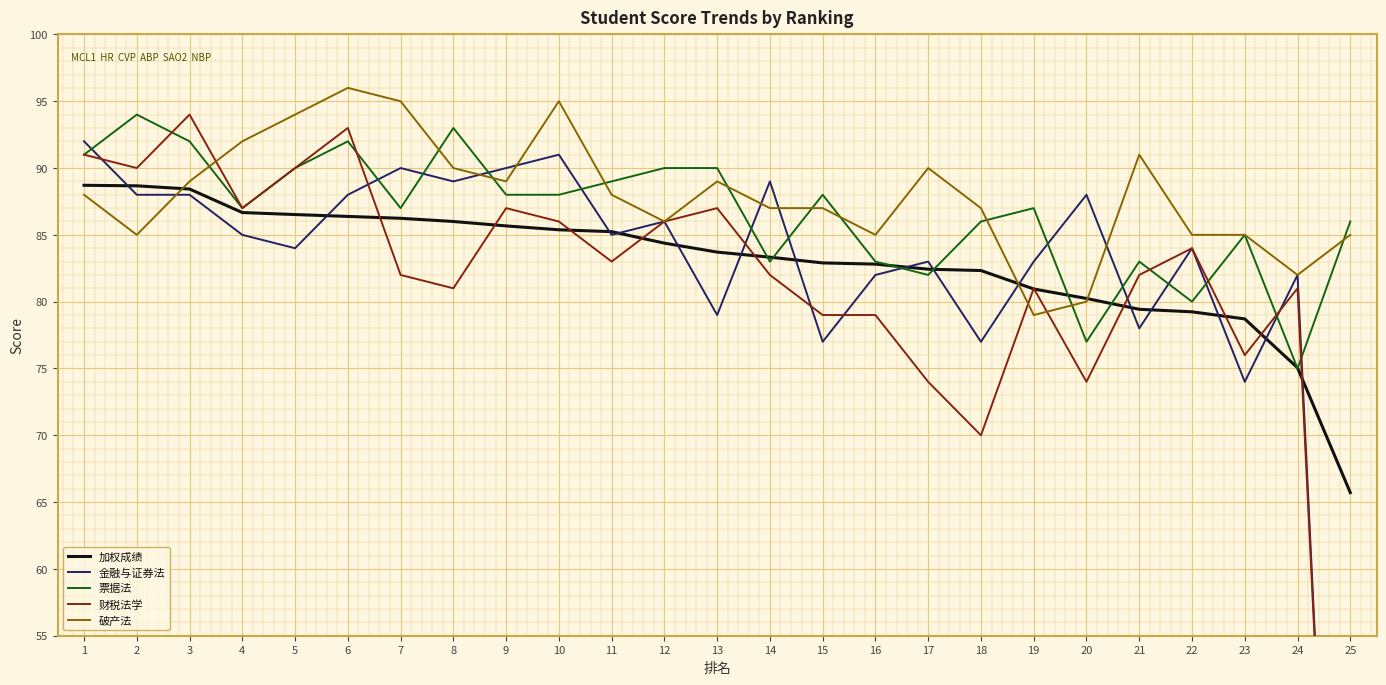

What is the sum of all 加权成绩 values?

2075.1